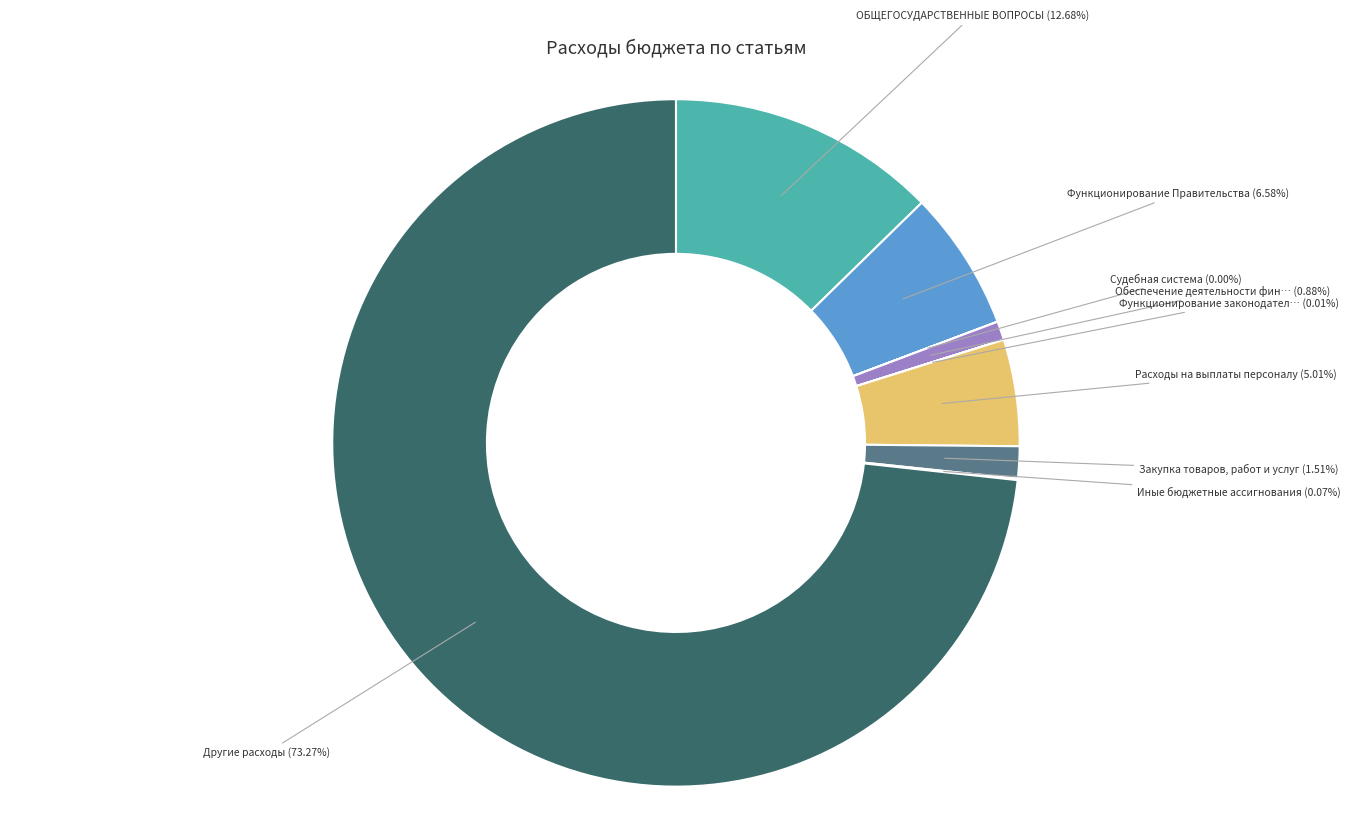

Does any single category account for the majority?

Yes